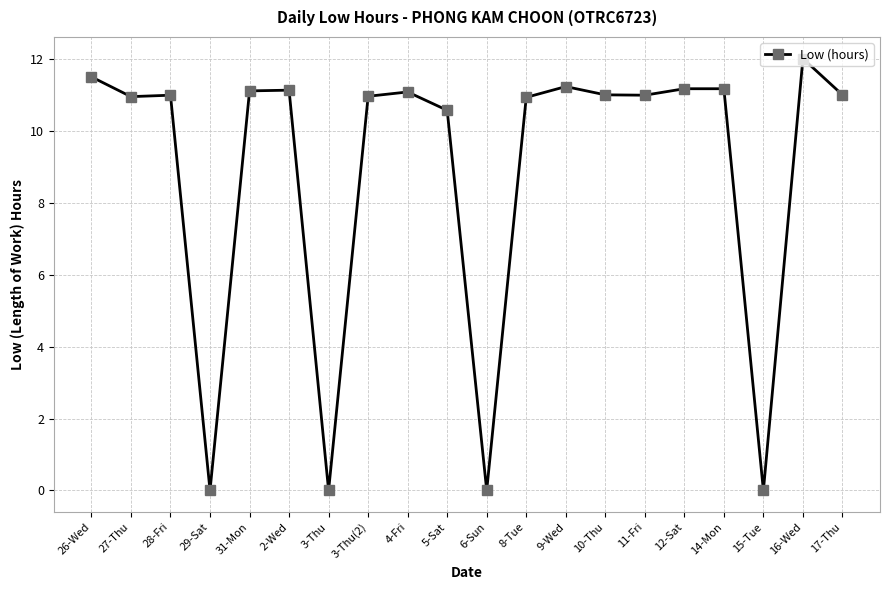

Is it true that the value at 5-Sat is 2.2?

False